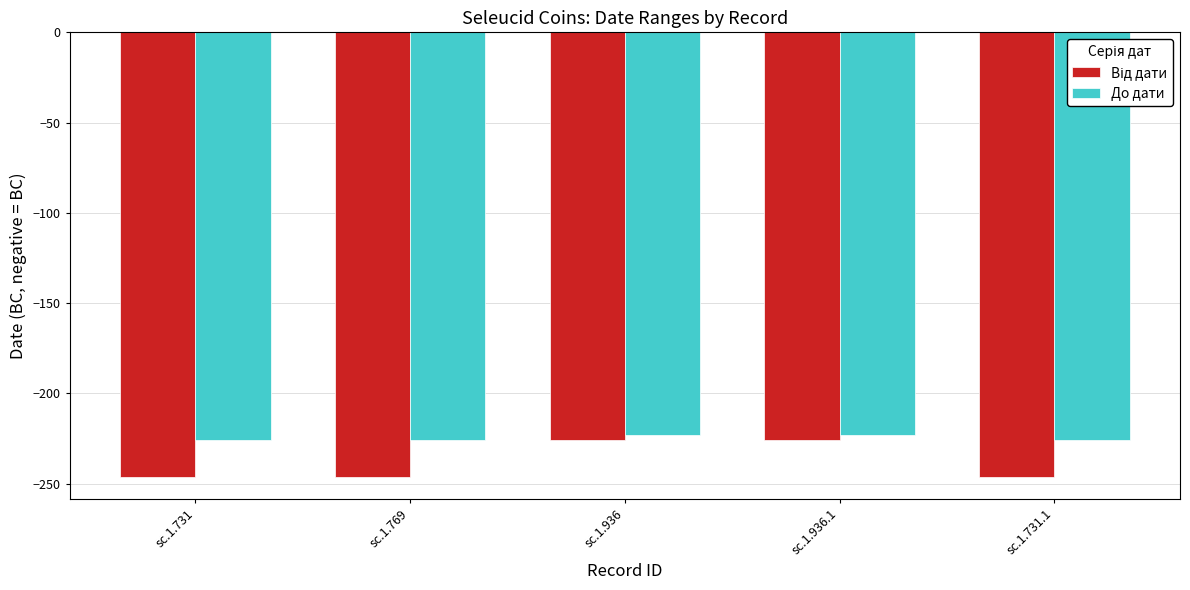

What is the difference between the highest and lowest values at sc.1.769?

20